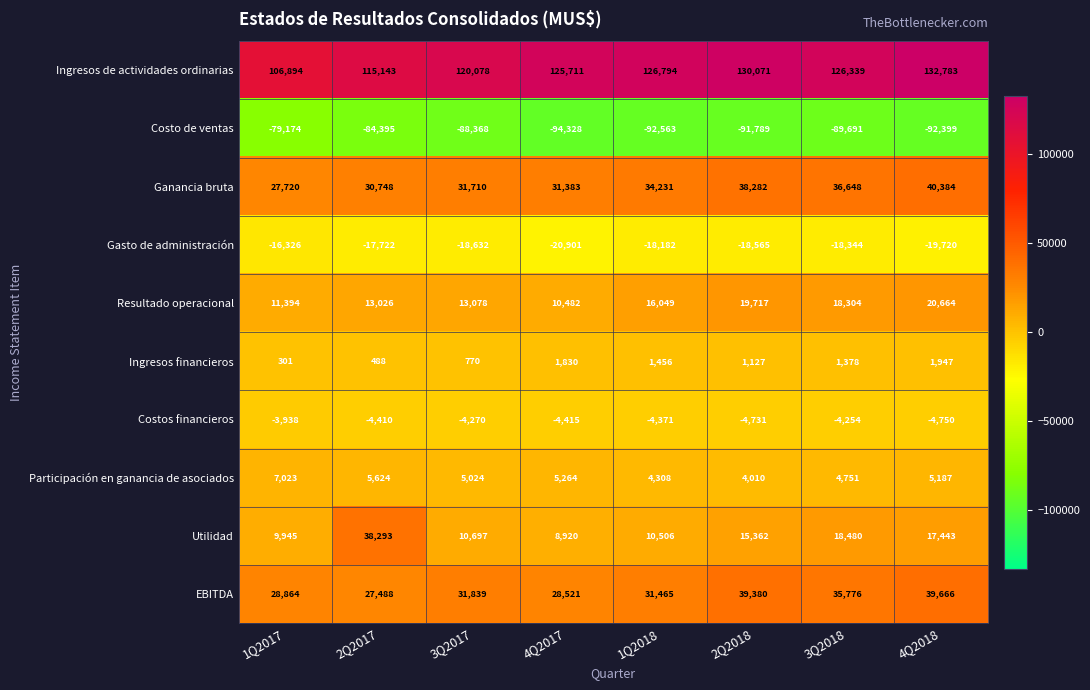

Which label corresponds to the largest value in the chart?

4Q2018